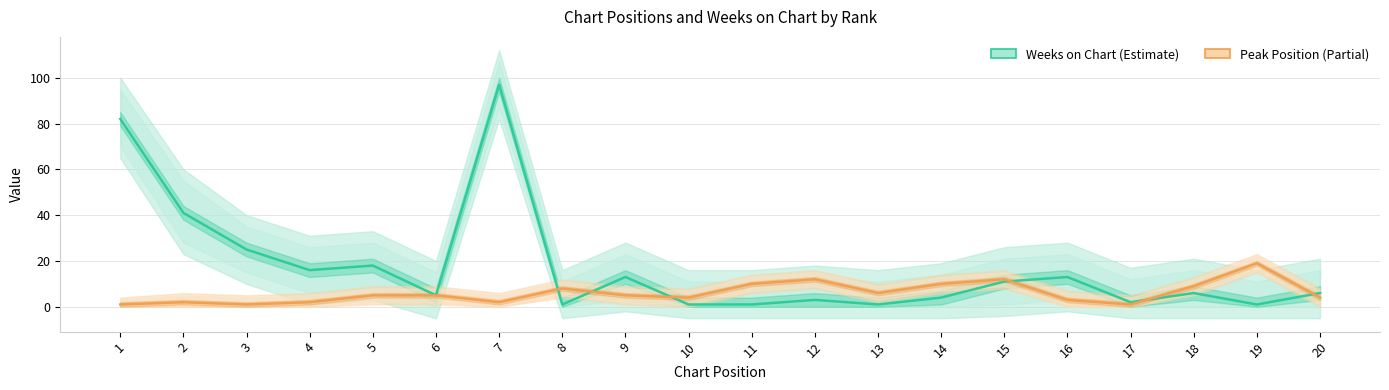

What is the total value across all series at 6?

10